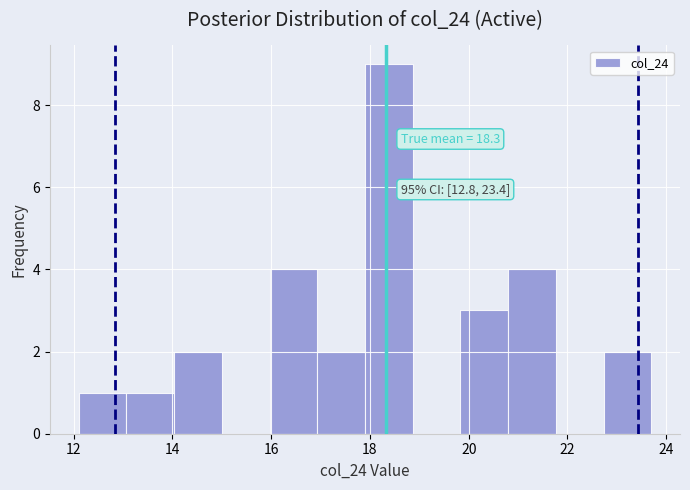

Over which range of the x-axis is the bar tallest?

18.0 to 18.8